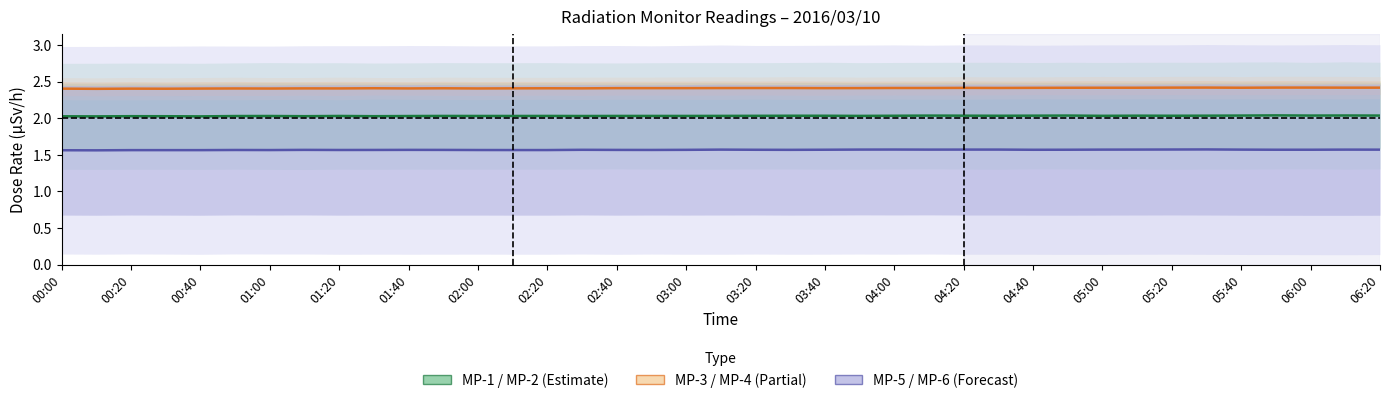

The MP-5 / MP-6 series shows 1.6 at 05:40. True or false?

True